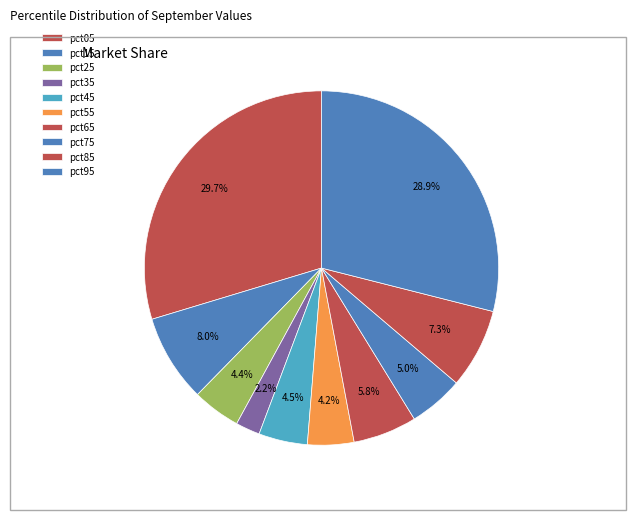

What is the largest slice in the pie chart?

pct05